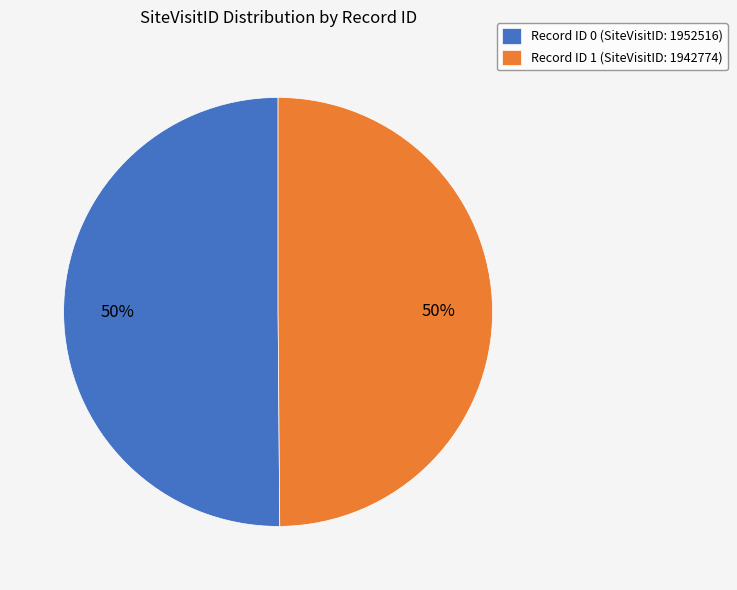

Do Record ID 1 (SiteVisitID: 1942774) and Record ID 0 (SiteVisitID: 1952516) together represent more than half of the pie?

Yes